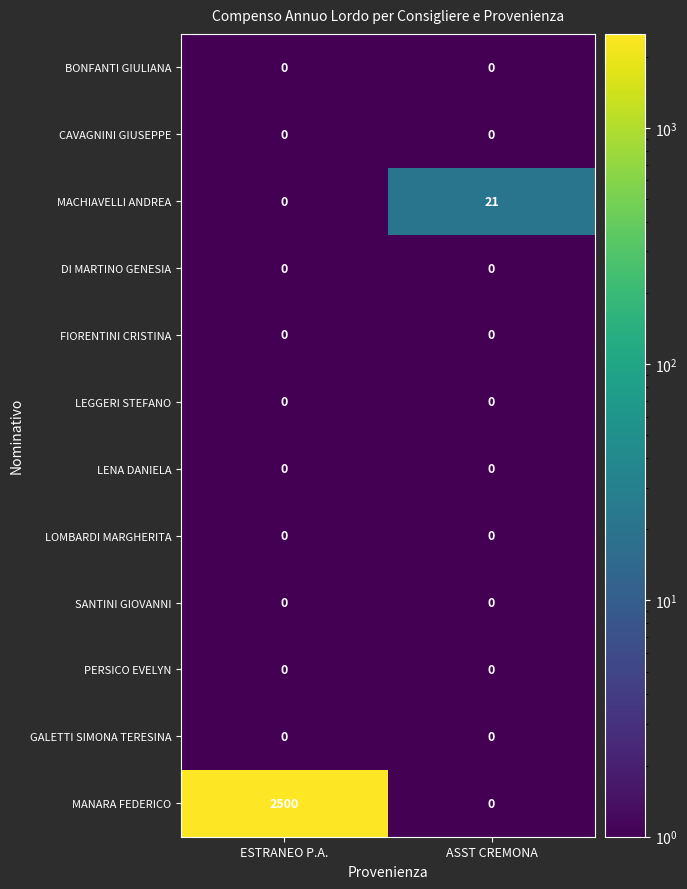

What is the total value across all series at ESTRANEO P.A.?

2500